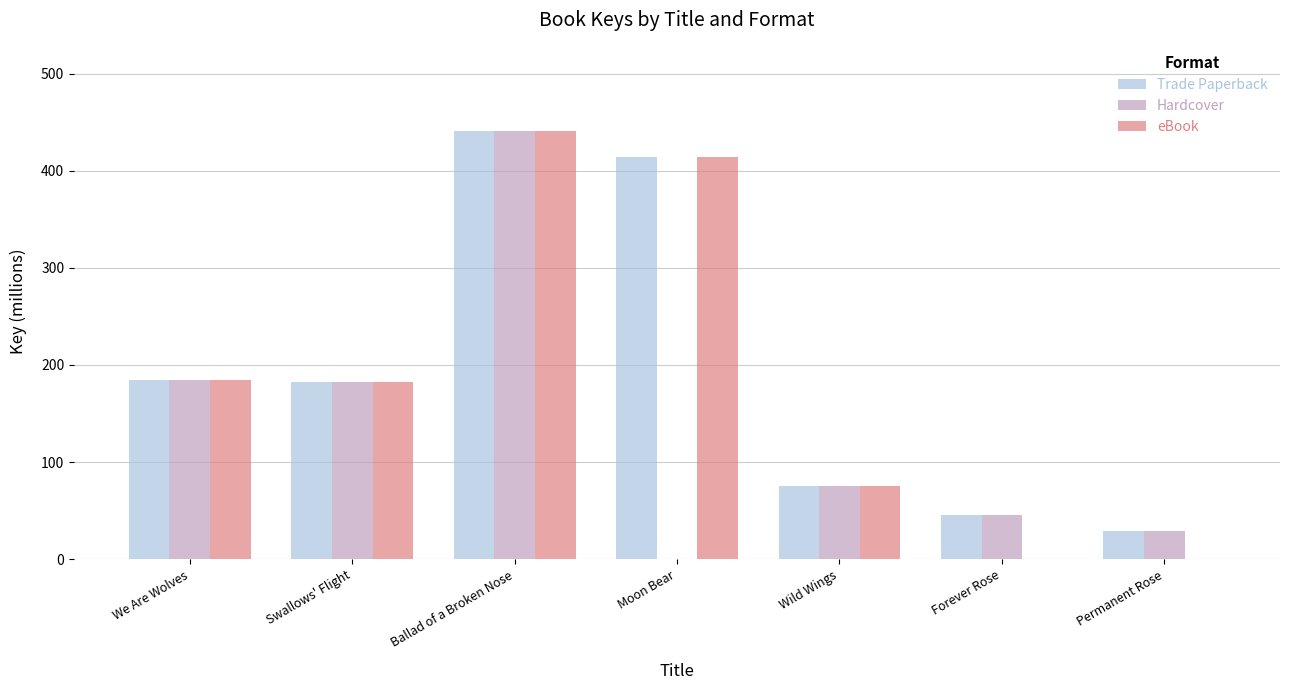

Which series has the largest total across all categories?

Trade Paperback